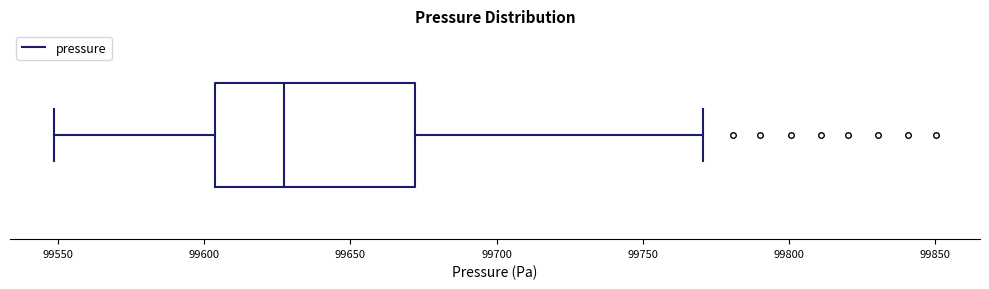

Read this box plot against the x-axis: the position of the median line, the range covered by the box, and the ends of both whiskers. The values are not printed on the chart, so give them approximately, as read against the axis.

median 99625, box 99605 to 99670, whiskers 99550 to 99770